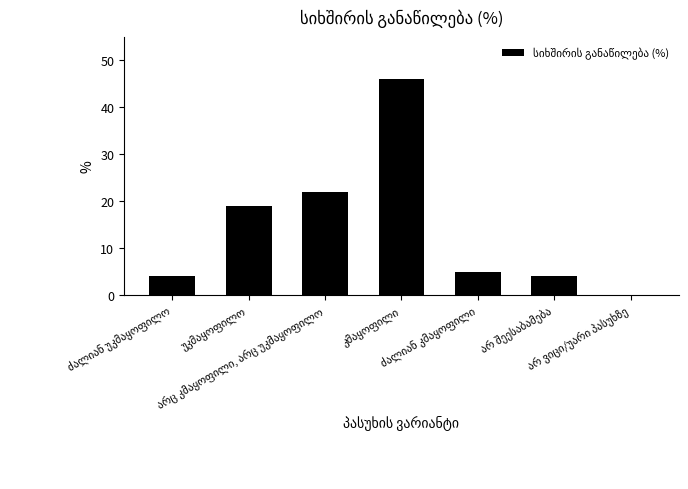

What is the greatest value displayed?

46